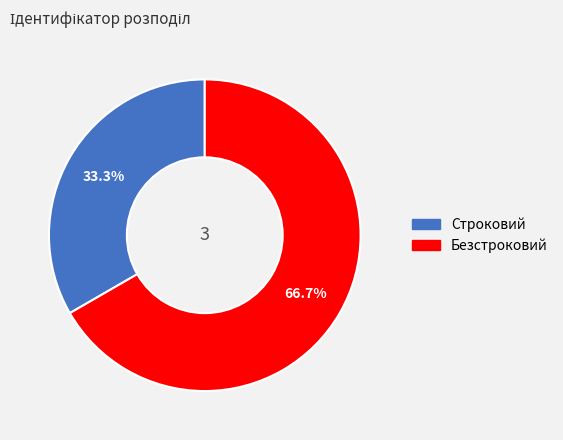

The Строковий slice represents 45% of the pie. True or false?

False